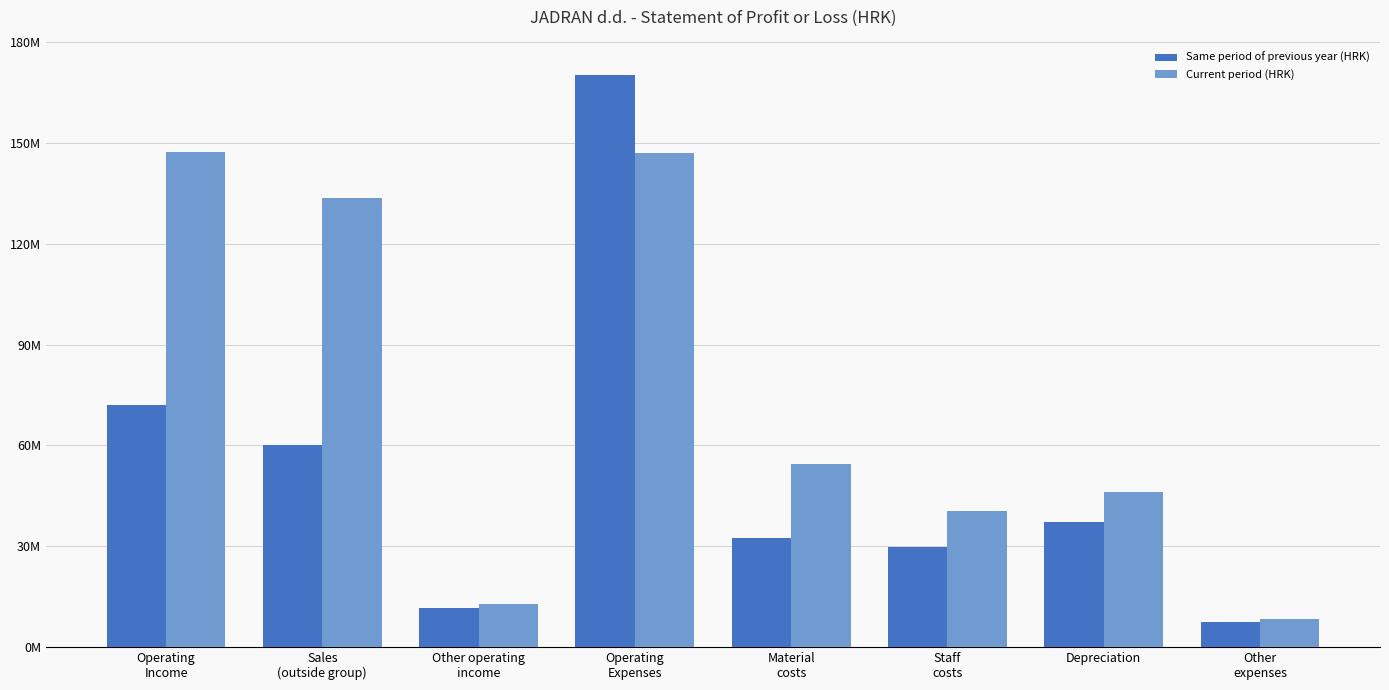

Between Depreciation and Operating
Income, which is larger?

Operating
Income